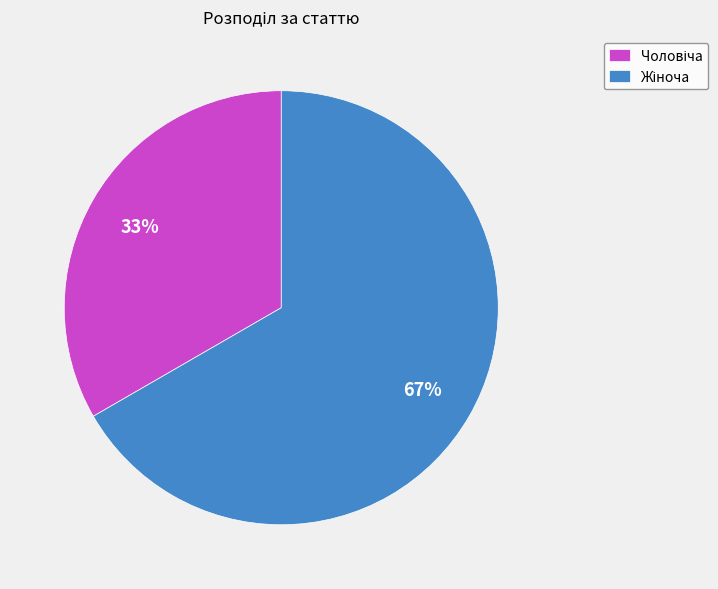

To the nearest percent, what is the average slice percentage?

50%